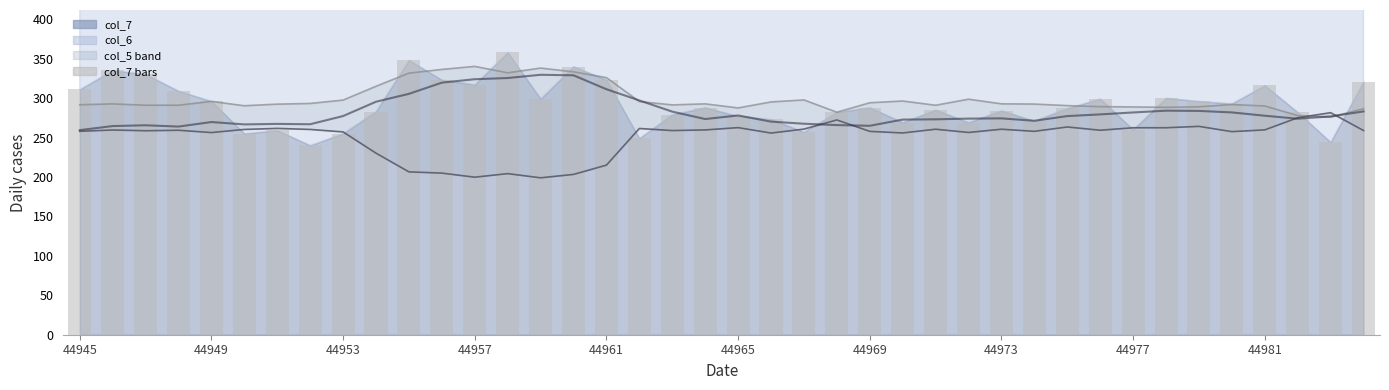

What is the difference between the col_6 smooth values at 24 and 30?

12.3